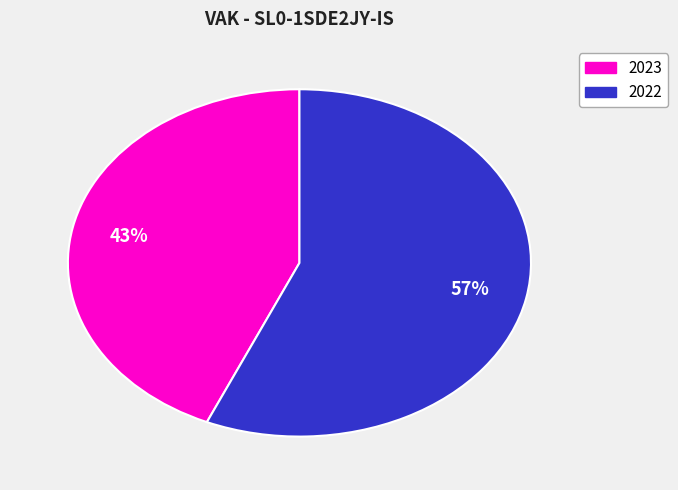

To the nearest percent, what is the average slice percentage?

50%